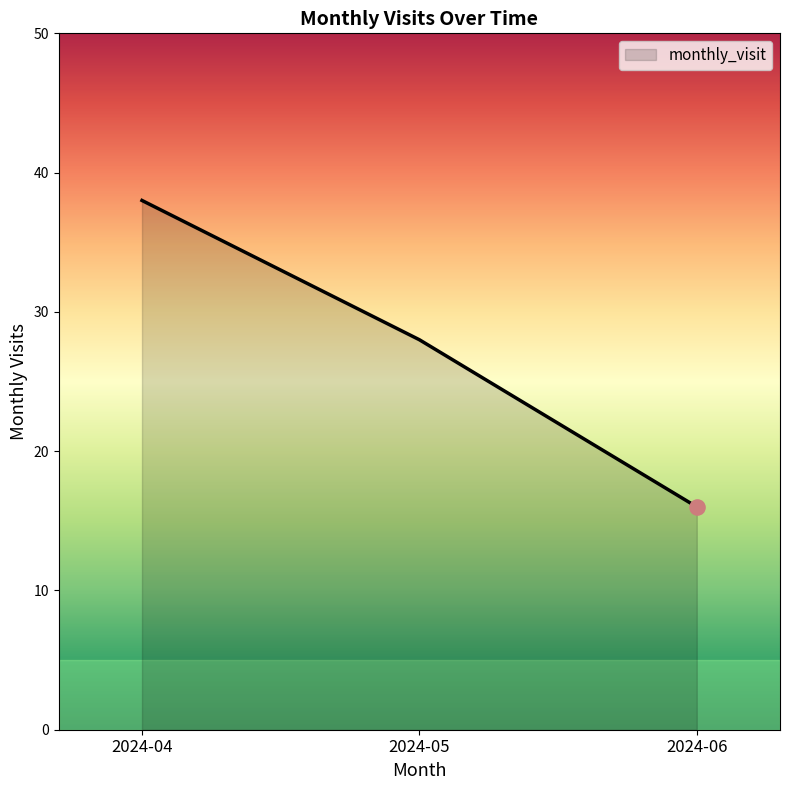

What is the ratio of the value at 2024-05 to the value at 2024-04?

0.7